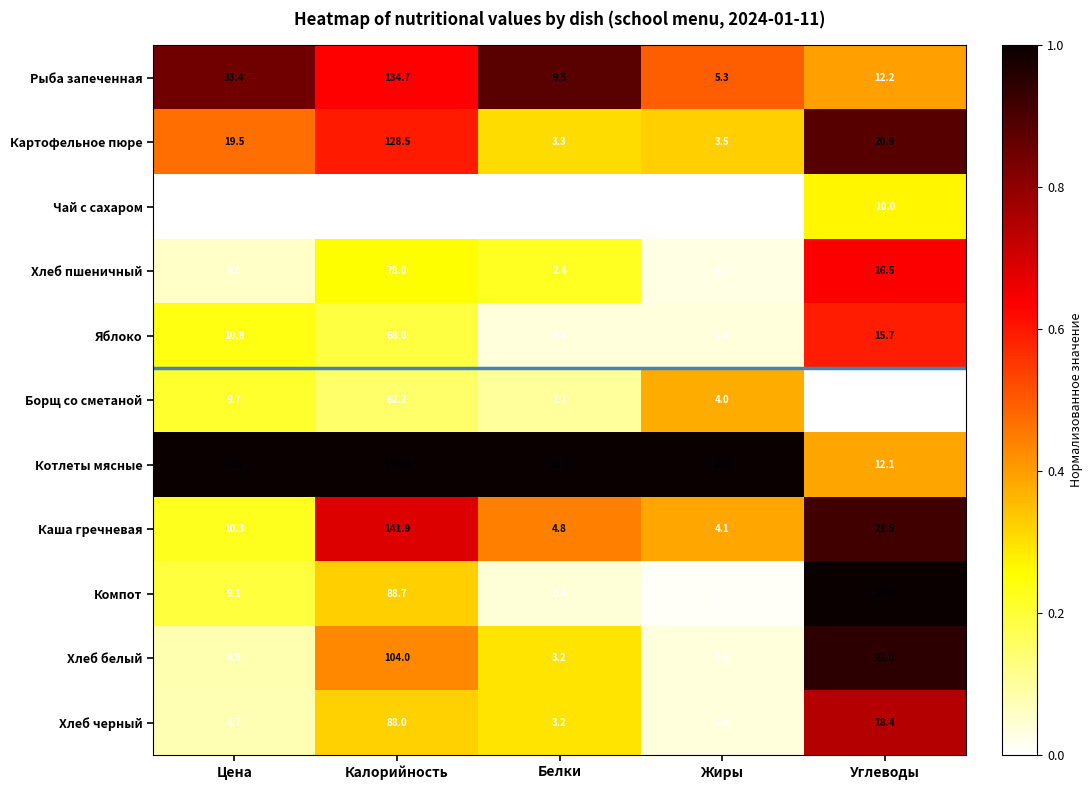

What is the difference between the maximum and second lowest values in the Рыба запеченная series?

125.2